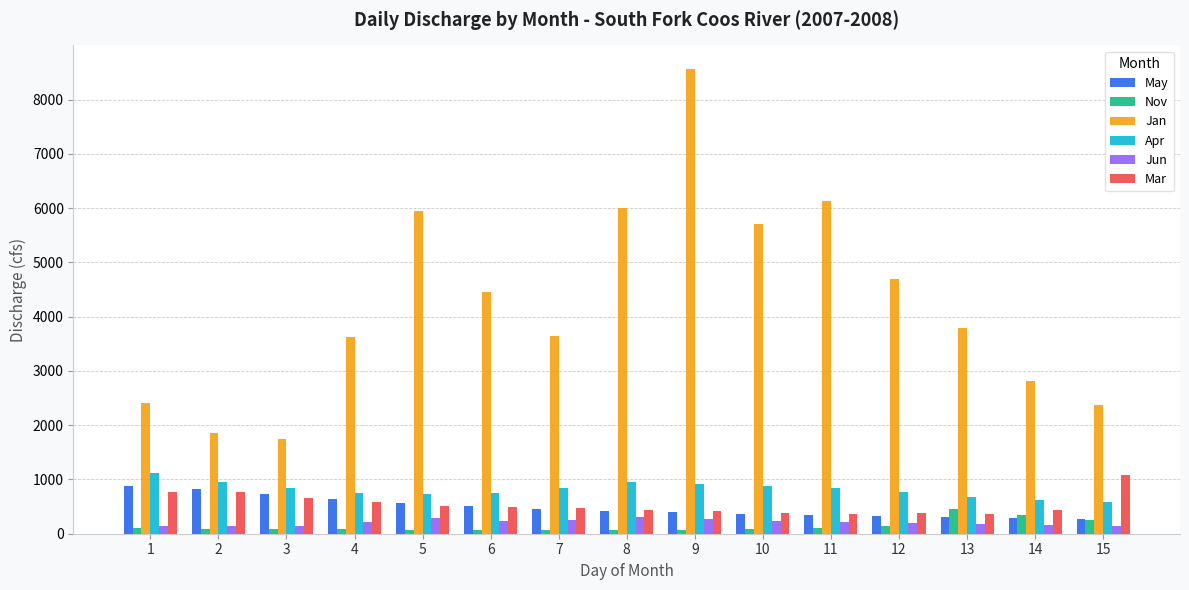

What is the minimum value for Mar?

359